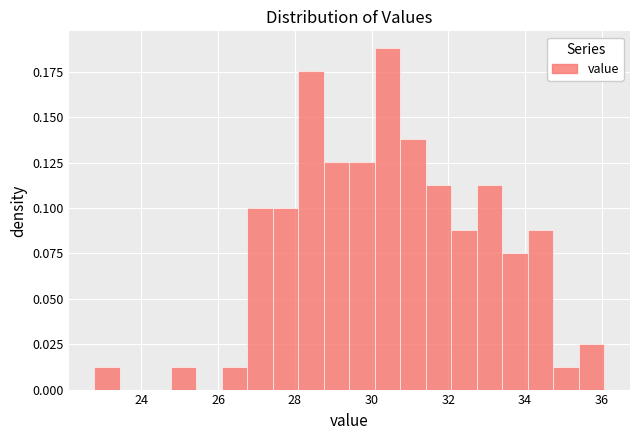

Read against the x-axis, roughly where is the centre of the tallest bar?

30.4